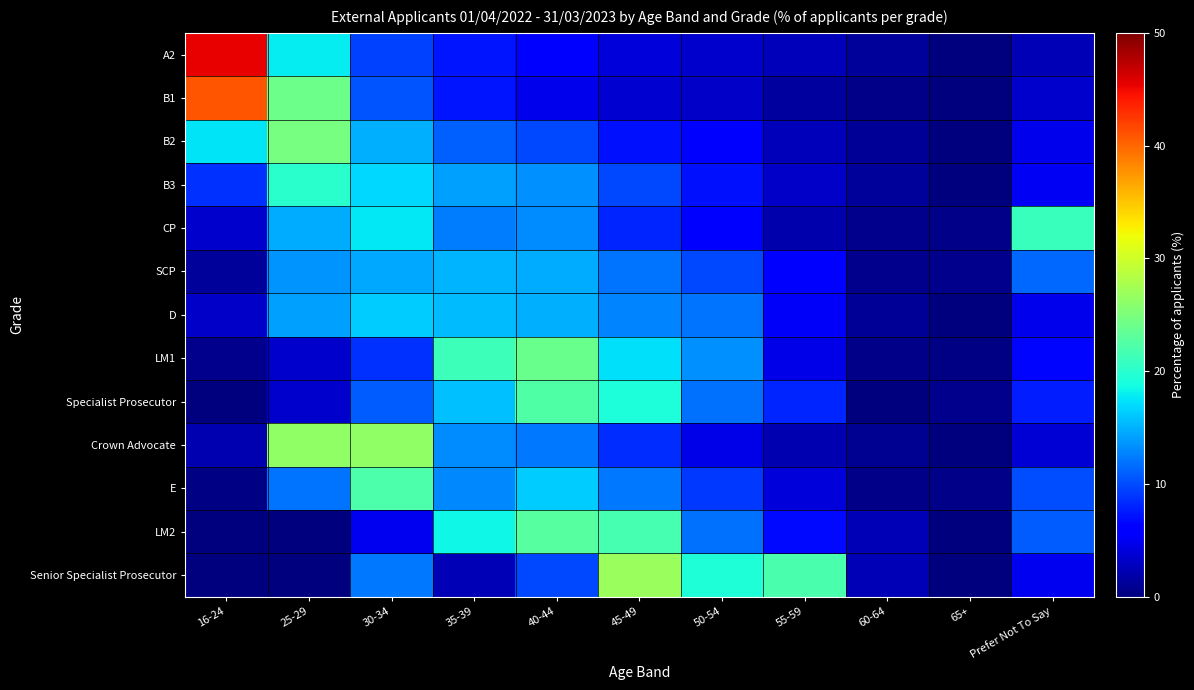

What is the maximum value shown in the chart?

45.5